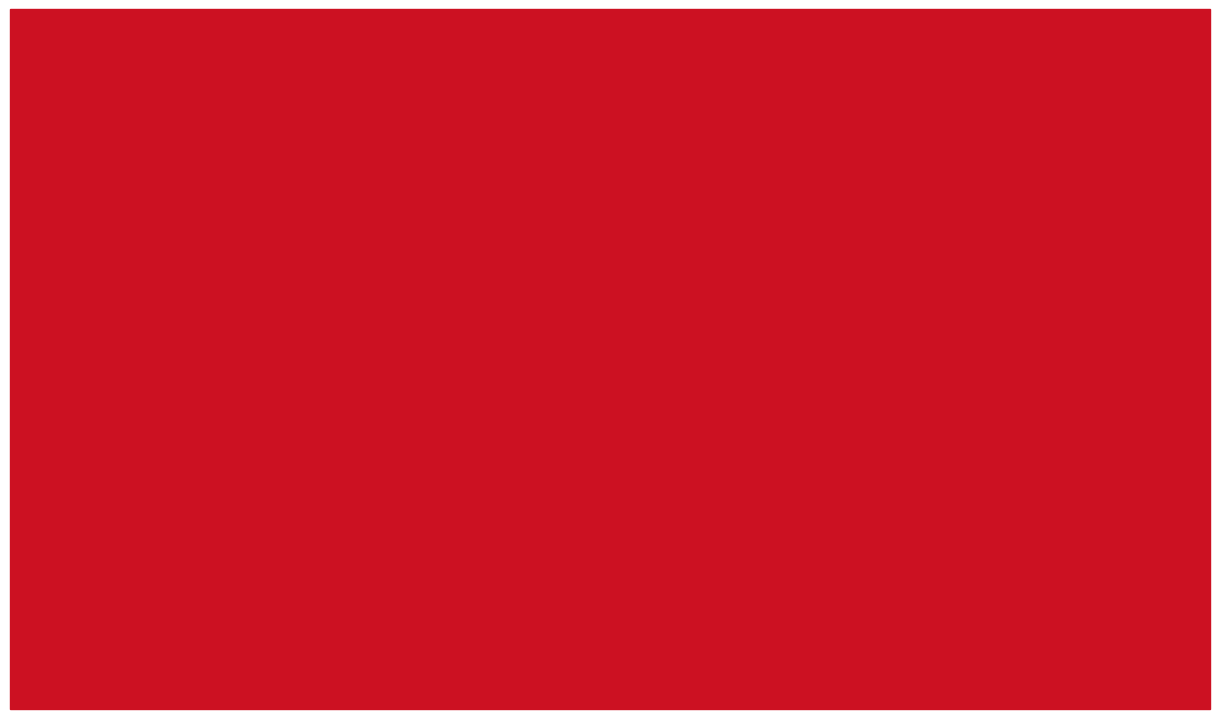

The Total Comprometido 2025 series shows 0.6 at Habitabilidad
en Calle. True or false?

True